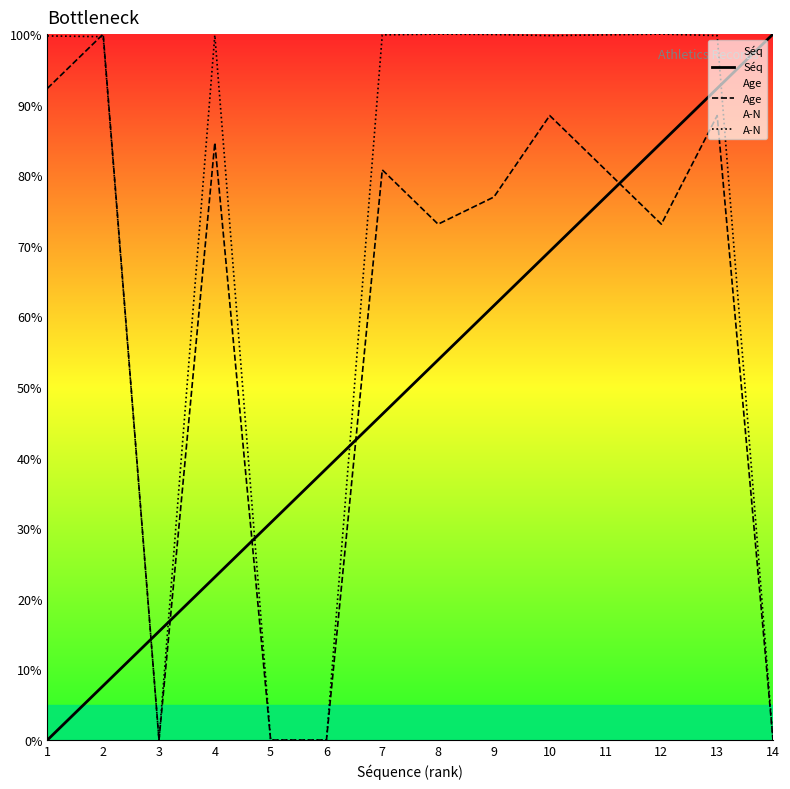

At which category does the chart reach its minimum across all series?

1